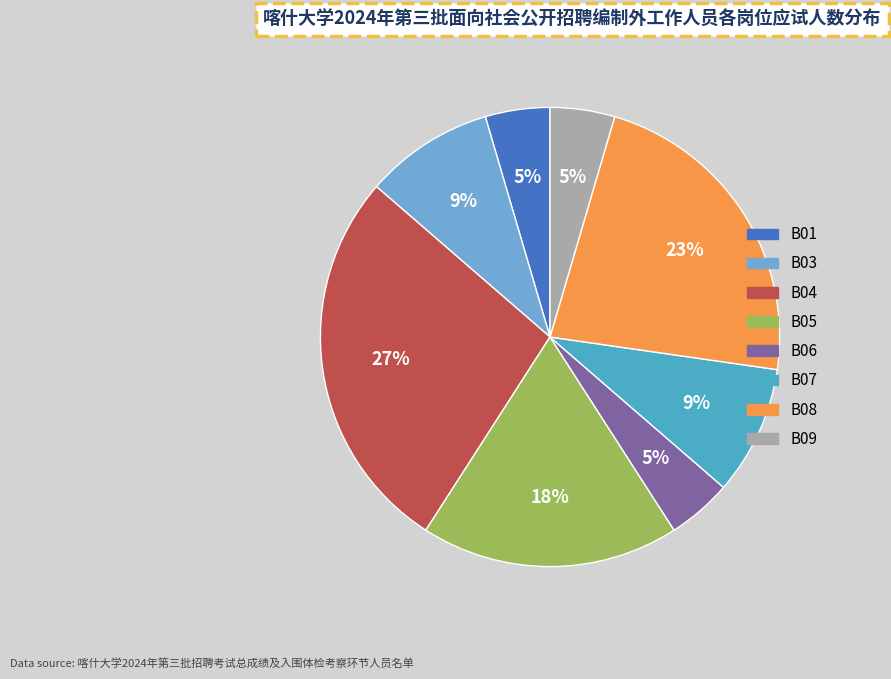

To the nearest percent, what percentage of the pie is B08?

23%